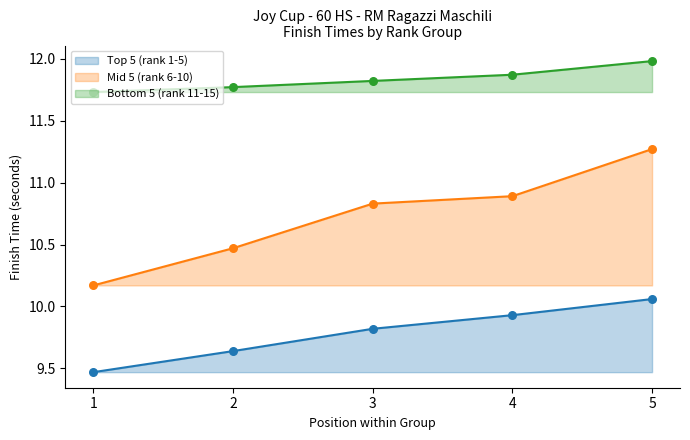

What are all the series names shown in the legend?

Top 5 (rank 1-5), Mid 5 (rank 6-10), Bottom 5 (rank 11-15)